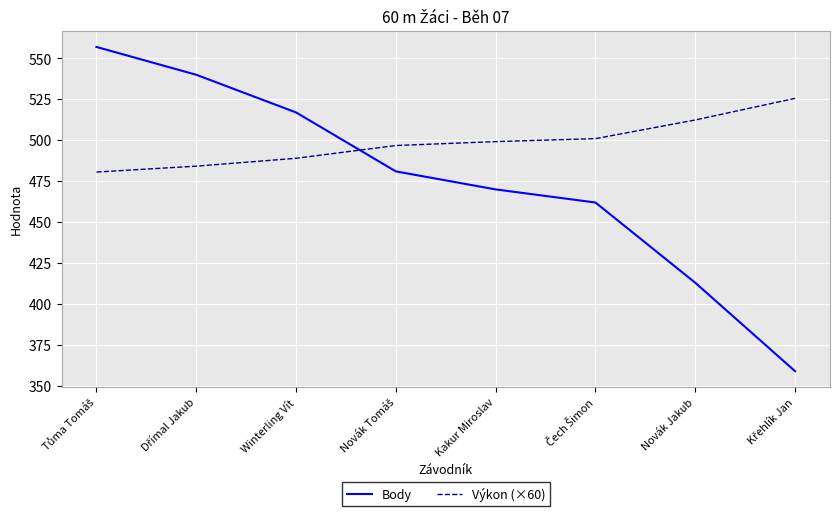

Which series has the largest range (max minus min)?

Body